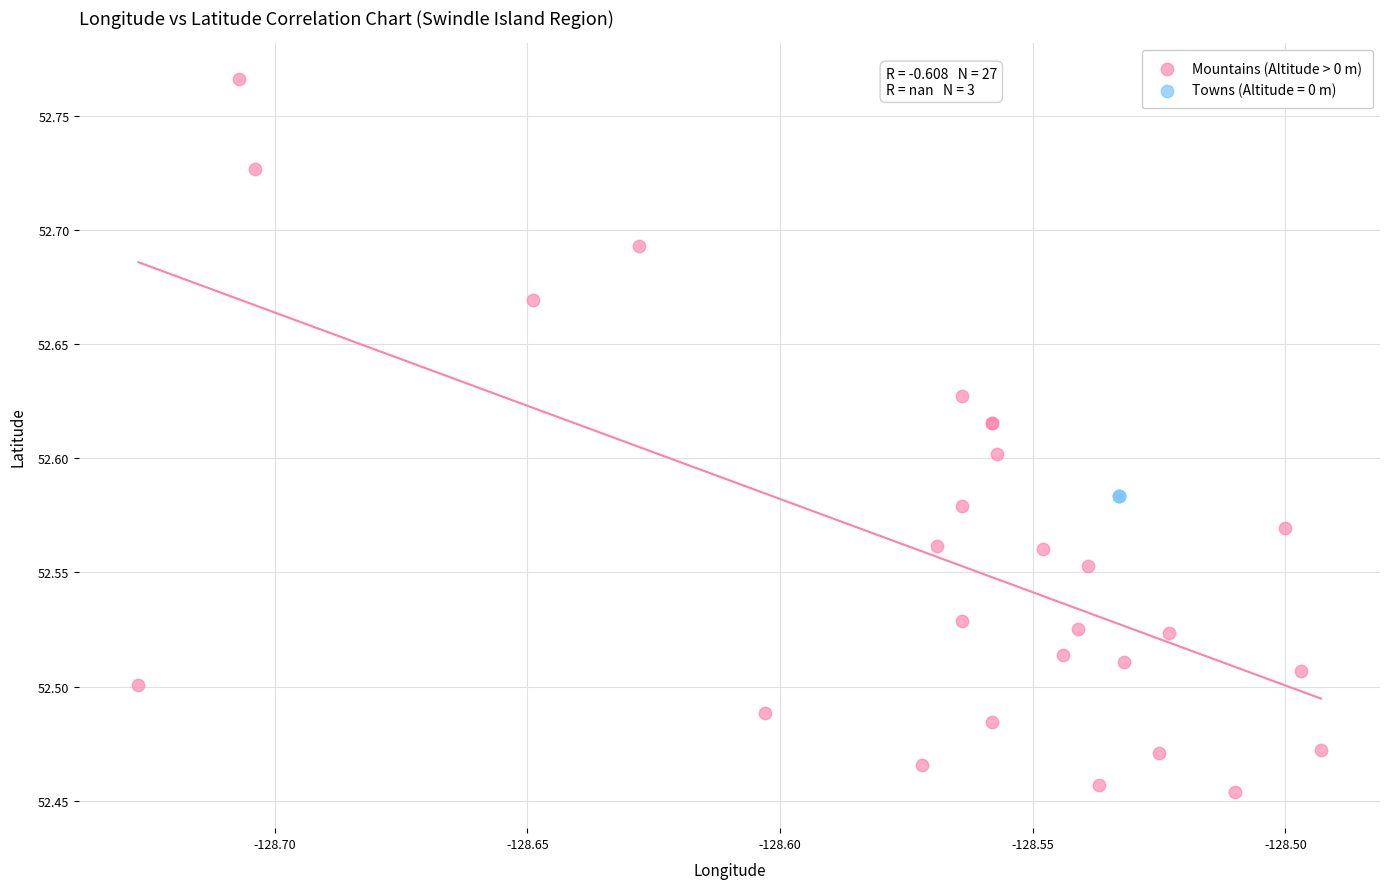

Which series reaches the minimum Y coordinate?

Mountains (Altitude > 0 m)